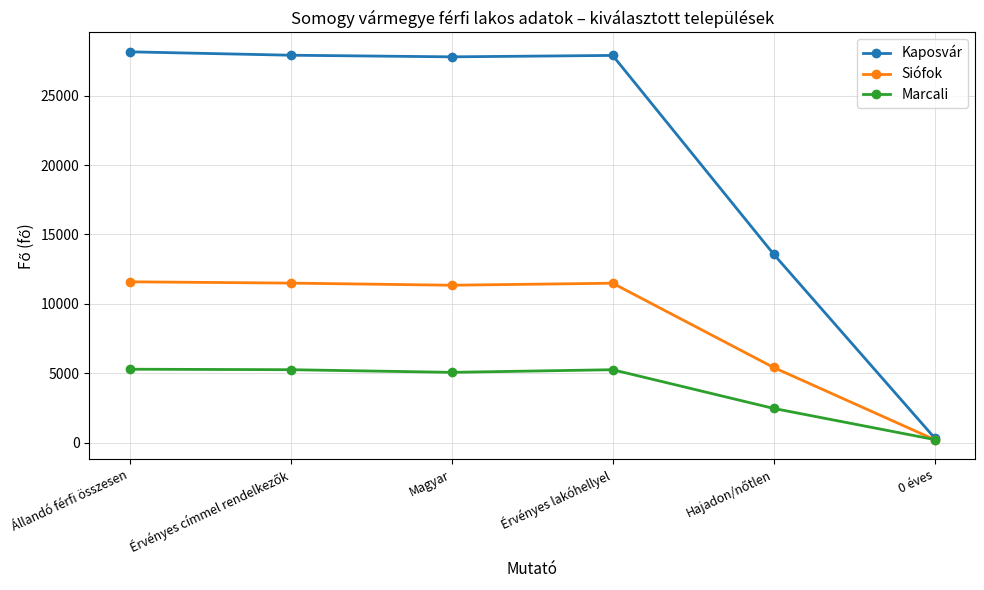

True or false: Siófok has more than 2 interior local peaks.

False